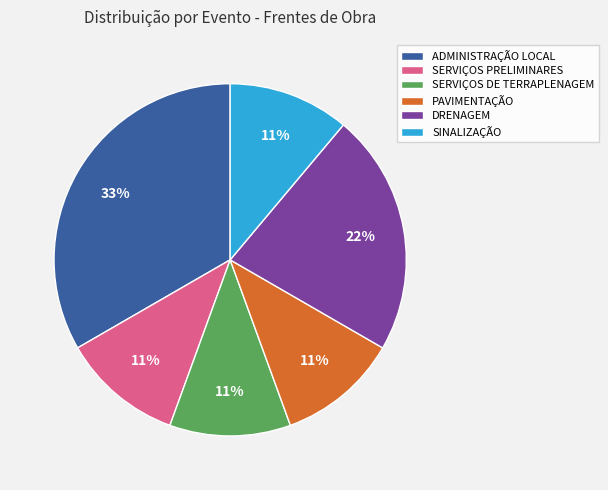

Which slice is the largest?

ADMINISTRAÇÃO LOCAL